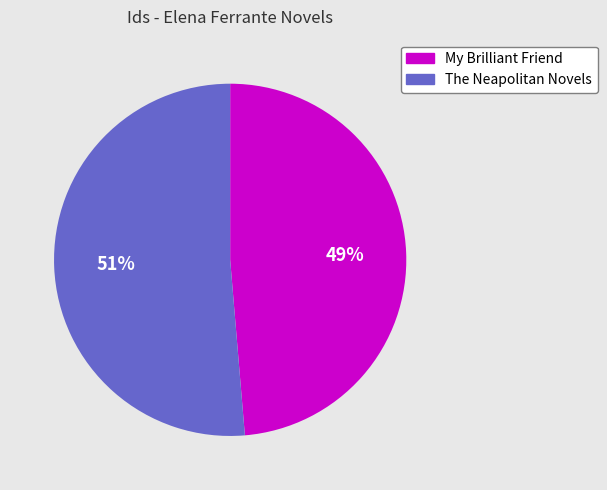

True or false: My Brilliant Friend accounts for 49% of the total.

True